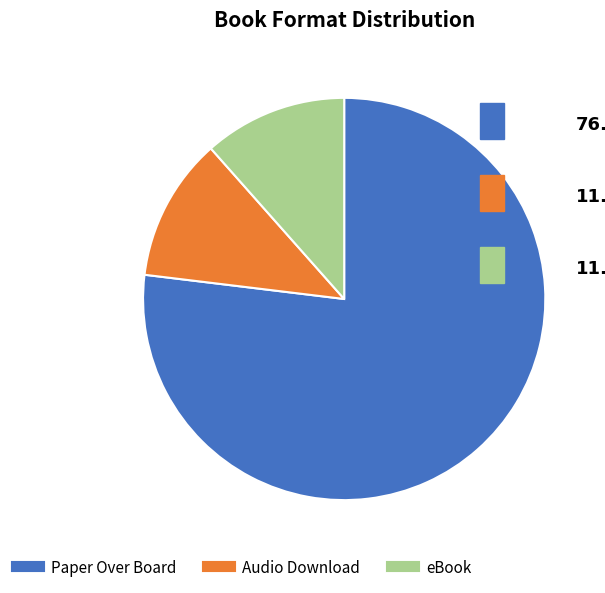

Count the number of slices in the pie.

3